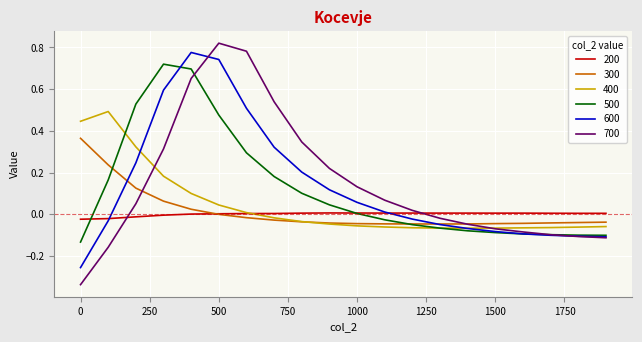

How many series are shown in this chart?

6